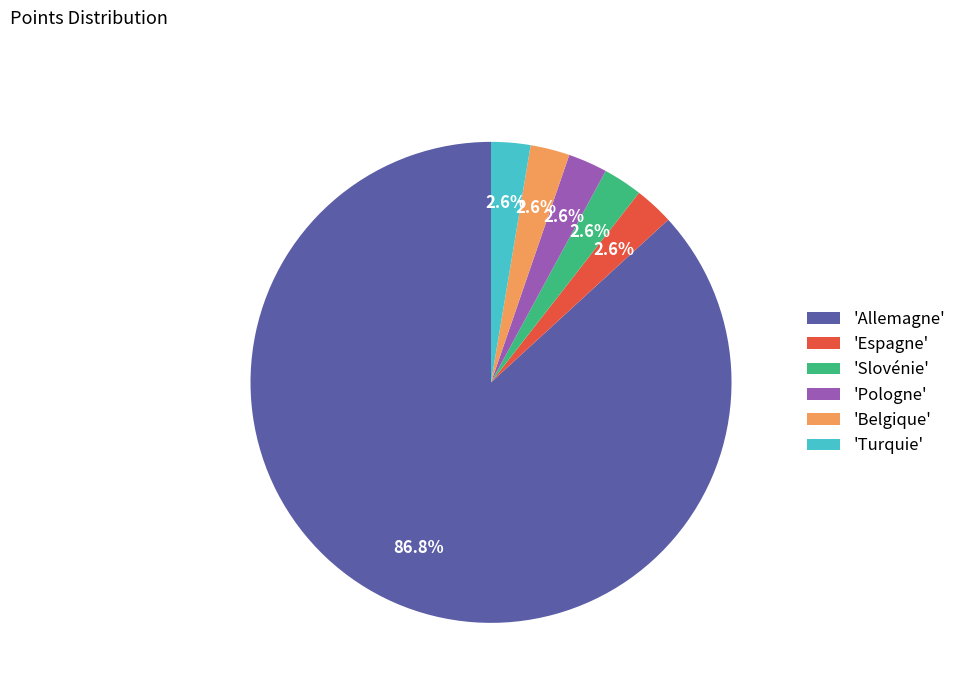

Approximately how many times larger is the value at 'Slovénie' compared to 'Turquie'?

1.0